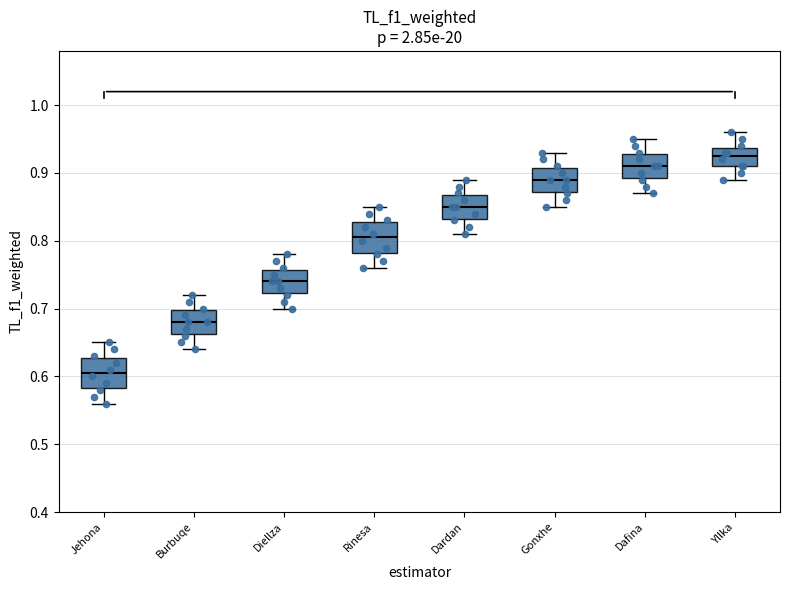

Which box's median line is the highest?

Yllka